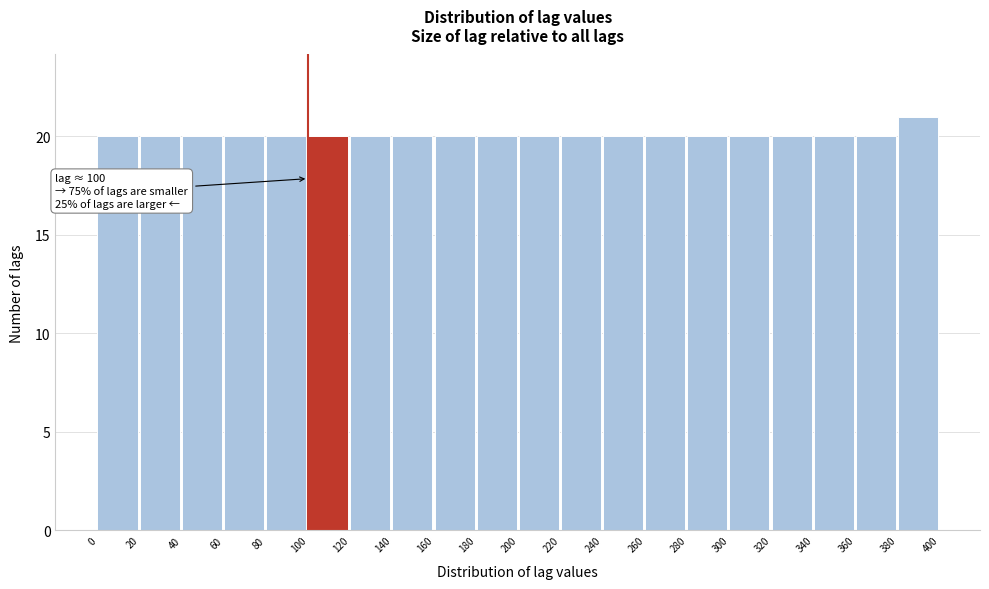

Which range on the x-axis has the tallest bar?

380 to 400